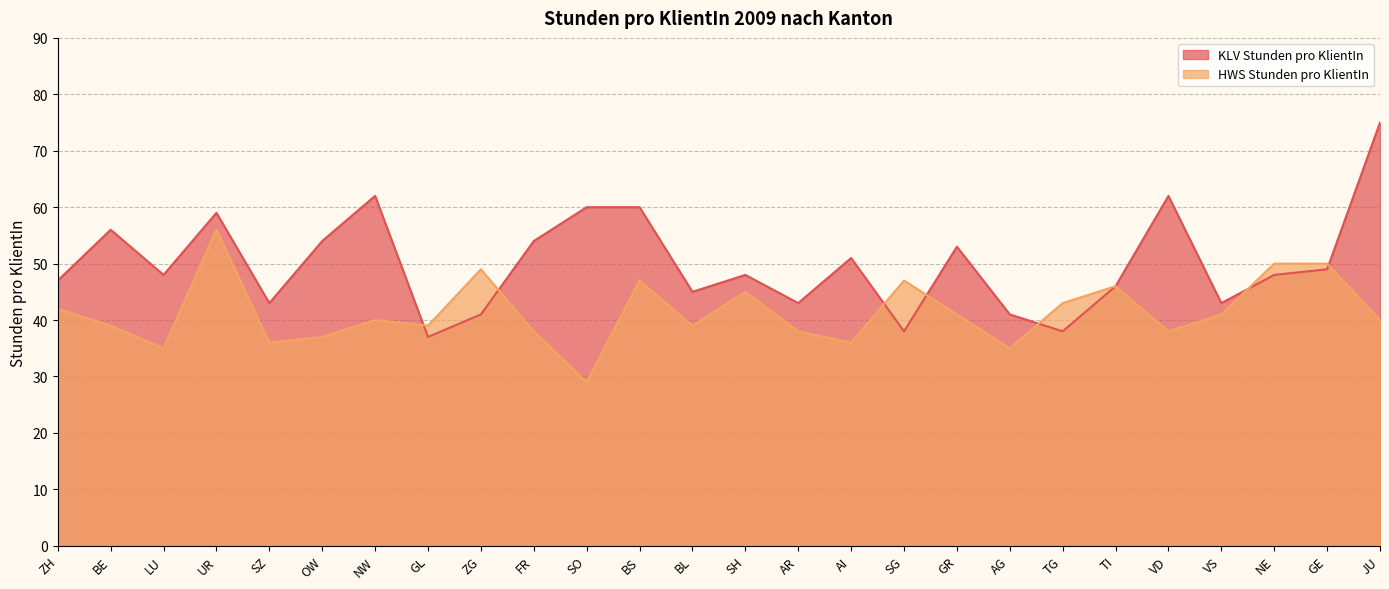

List the series in order of their peak value, lowest first.

HWS Stunden pro KlientIn, KLV Stunden pro KlientIn